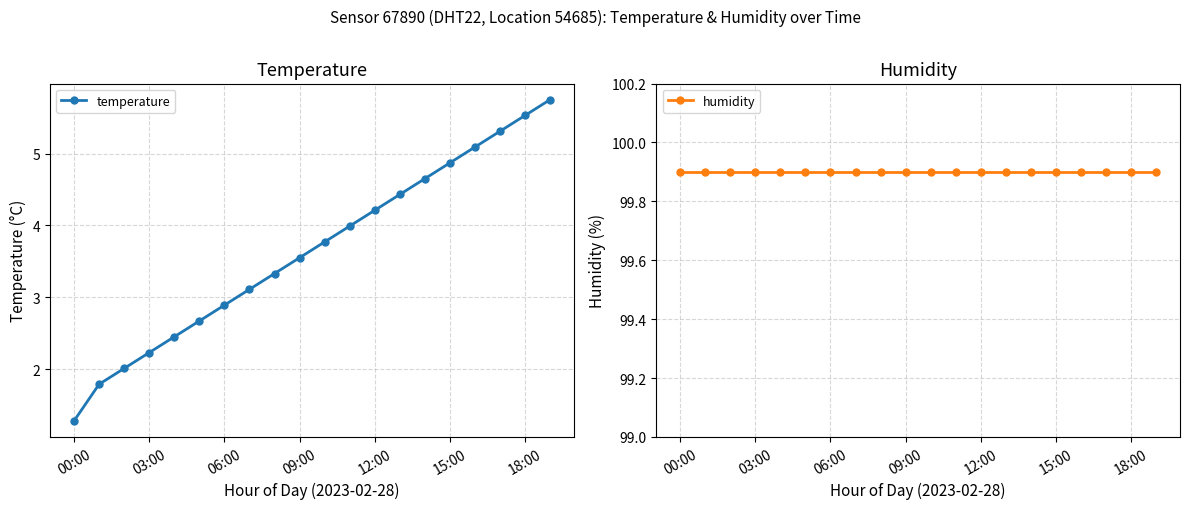

True or false: temperature has more than 2 points higher than both neighbors.

False